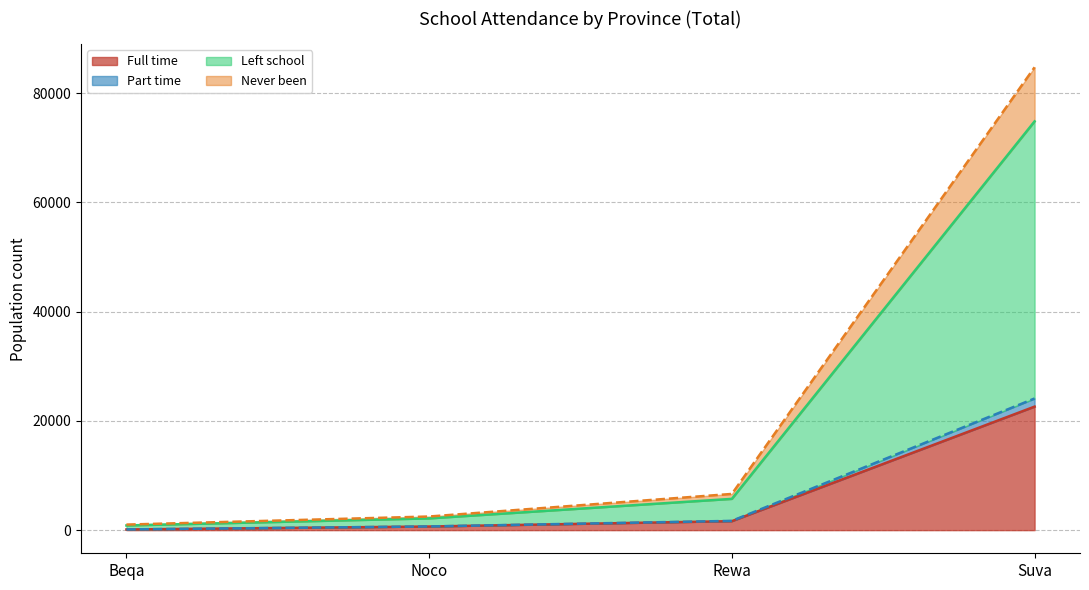

Which category has the lowest value in the Part time series?

Beqa